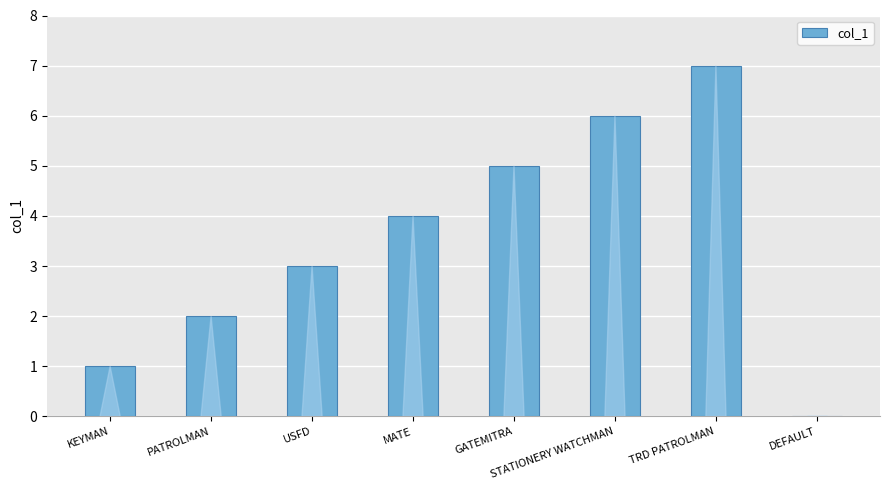

What is the difference between the values at KEYMAN and USFD?

2